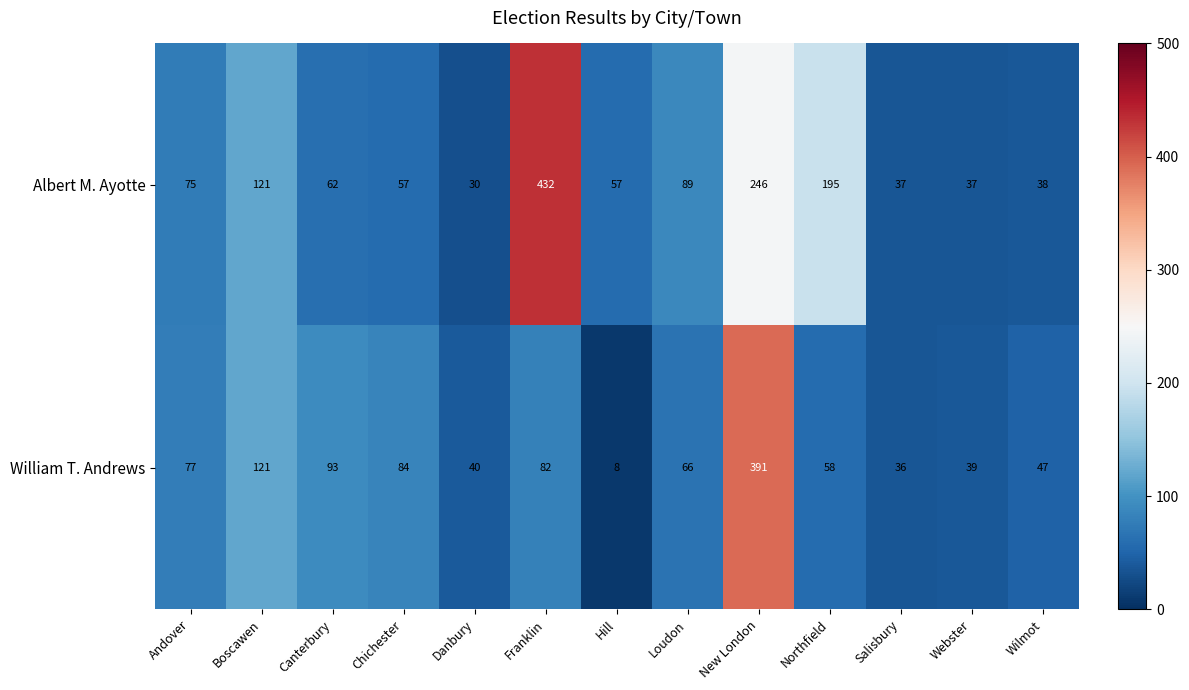

What is the sum of all William T. Andrews values?

1142